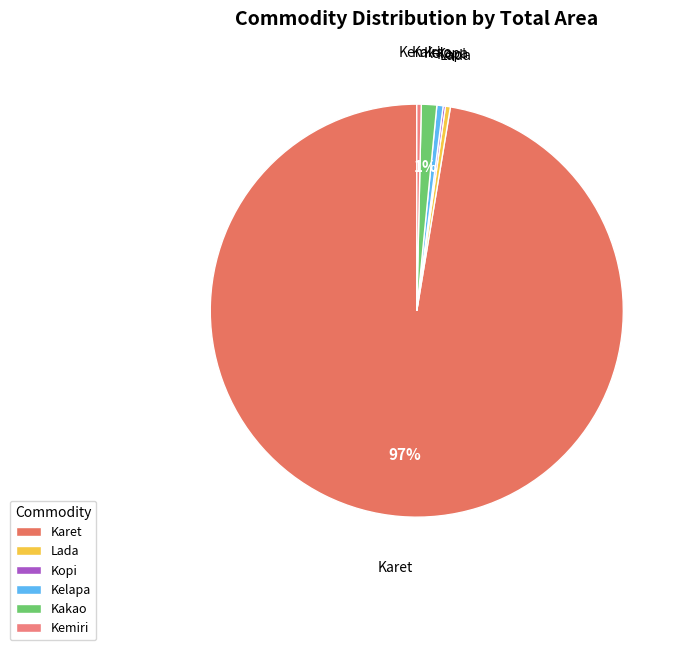

To the nearest percent, what is the average slice percentage?

17%